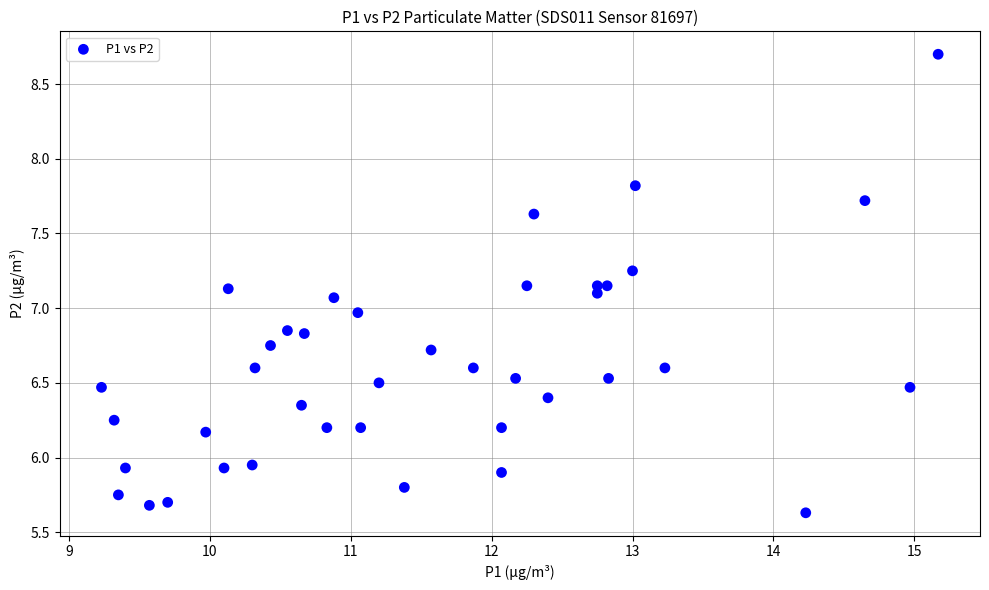

How many data points are displayed?

40